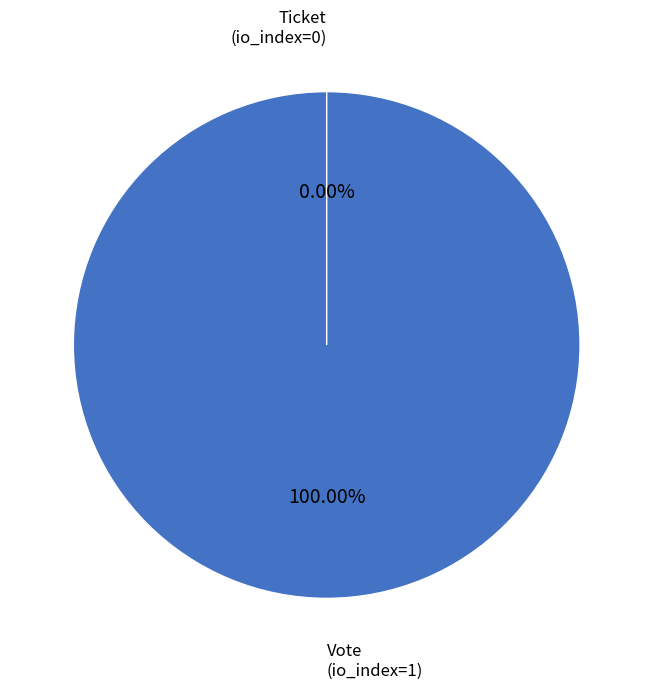

To the nearest percent, what is the difference between the Ticket (io_index=0) and Vote (io_index=1) slice percentages?

100%